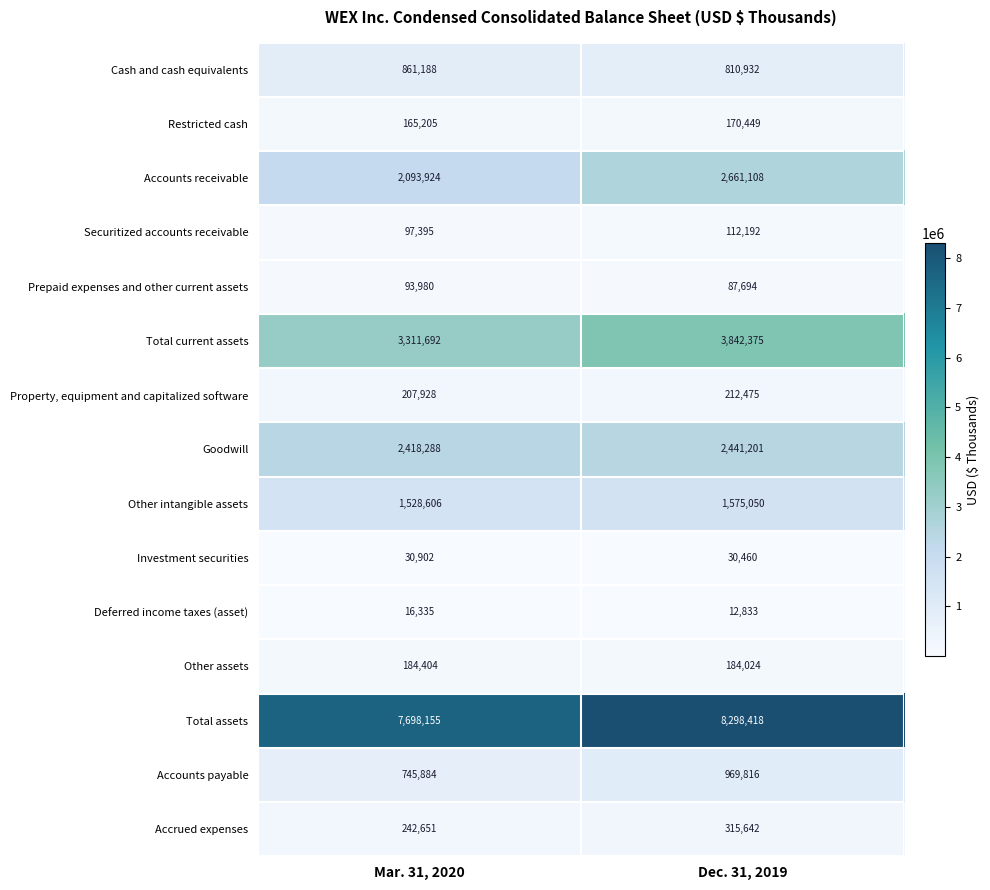

The value of Accounts receivable at Dec. 31, 2019 is 2661108. True or false?

True